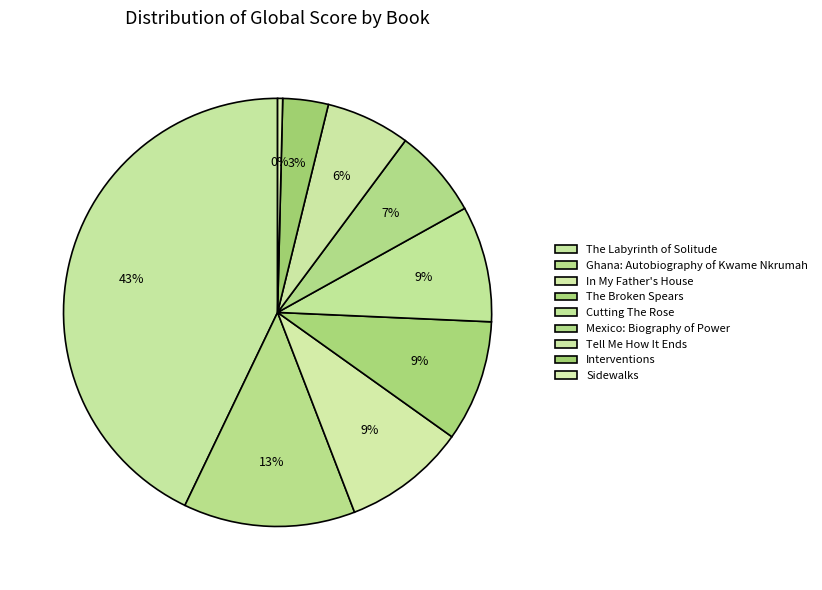

Rank the categories by value from highest to lowest.

The Labyrinth of Solitude, Ghana: Autobiography of Kwame Nkrumah, In My Father's House, The Broken Spears, Cutting The Rose, Mexico: Biography of Power, Tell Me How It Ends, Interventions, Sidewalks